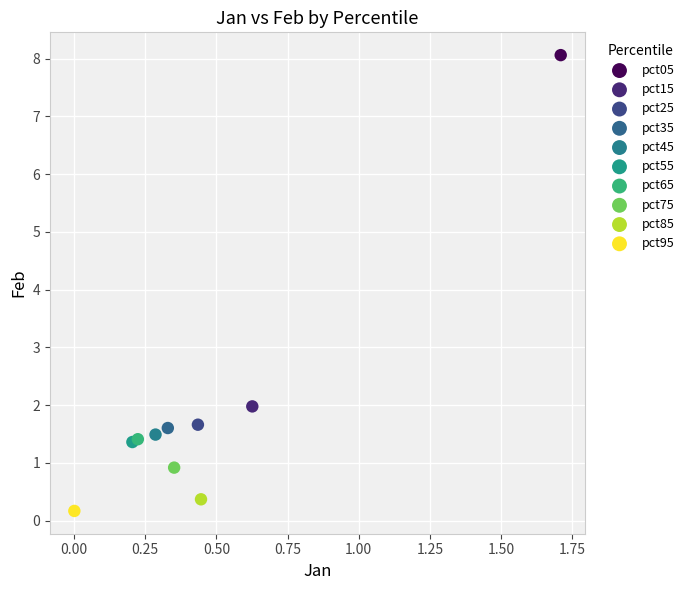

What are all the series names shown in the legend?

pct05, pct15, pct25, pct35, pct45, pct55, pct65, pct75, pct85, pct95